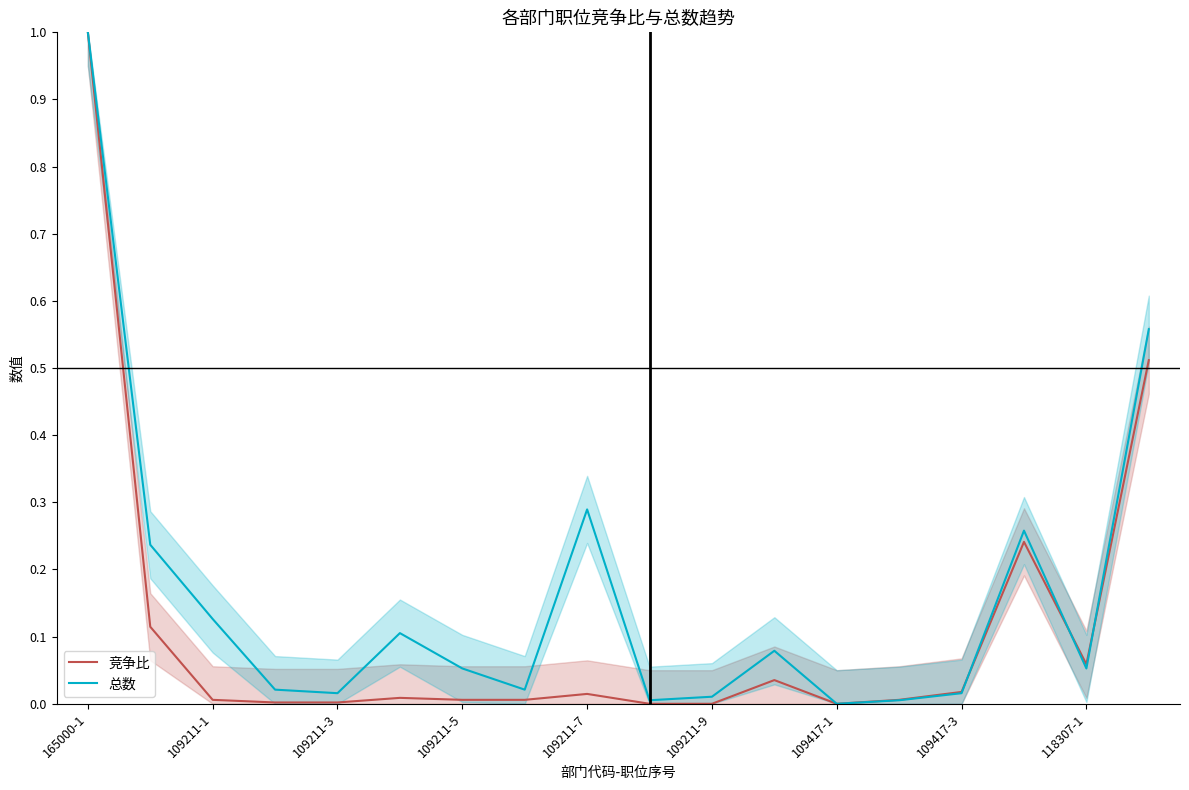

What is the difference between the maximum and second lowest values in the 总数 series?

1.0